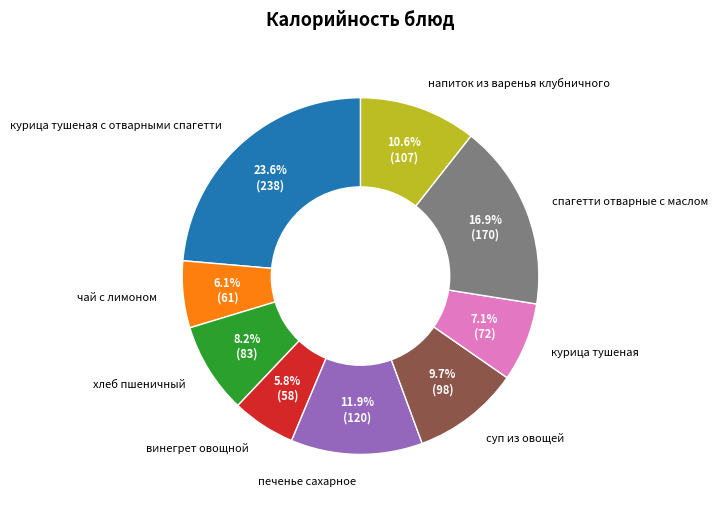

What is the ratio of the value at напиток из варенья клубничного to the value at суп из овощей?

1.1